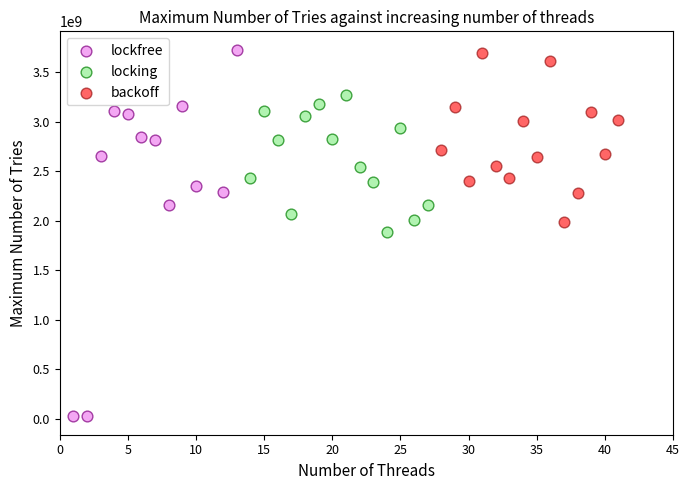

Which series contains the lowest Y value?

lockfree